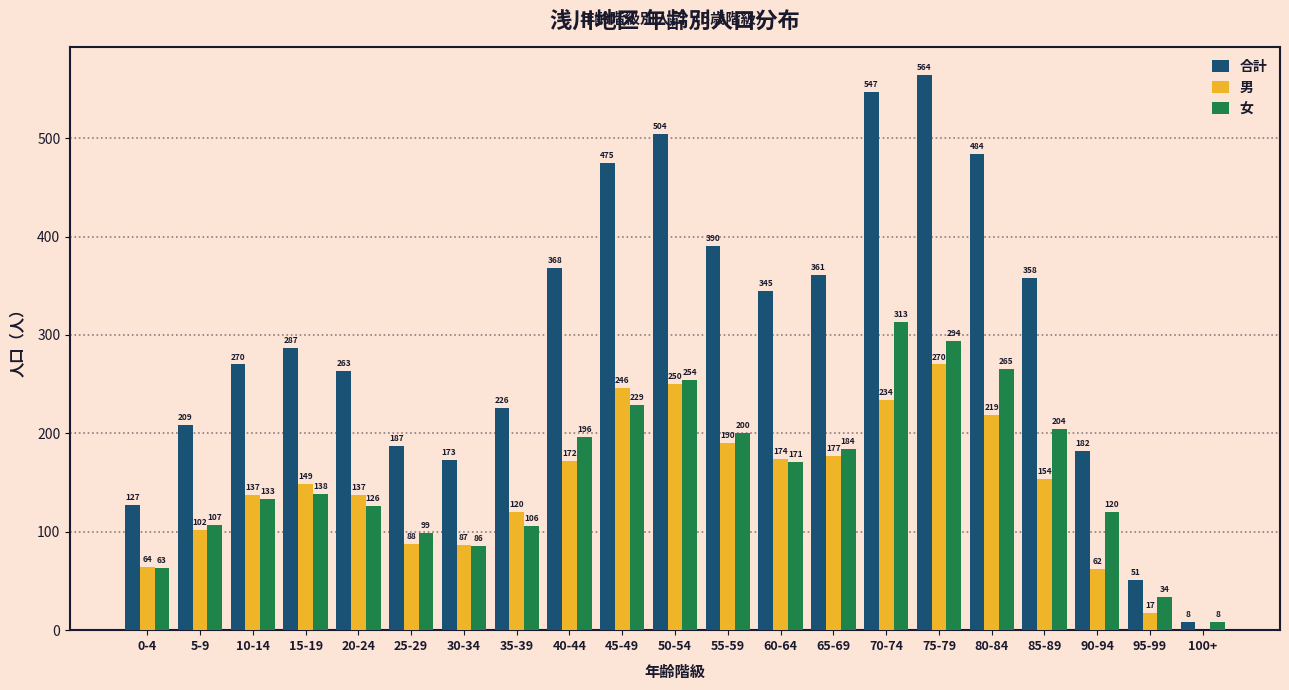

Reading left to right, what are all the values shown in this chart?

合計: 0-4=127	5-9=209	10-14=270	15-19=287	20-24=263	25-29=187	30-34=173	35-39=226	40-44=368	45-49=475	50-54=504	55-59=390	60-64=345	65-69=361	70-74=547	75-79=564	80-84=484	85-89=358	90-94=182	95-99=51	100+=8
男: 0-4=64	5-9=102	10-14=137	15-19=149	20-24=137	25-29=88	30-34=87	35-39=120	40-44=172	45-49=246	50-54=250	55-59=190	60-64=174	65-69=177	70-74=234	75-79=270	80-84=219	85-89=154	90-94=62	95-99=17	100+=0
女: 0-4=63	5-9=107	10-14=133	15-19=138	20-24=126	25-29=99	30-34=86	35-39=106	40-44=196	45-49=229	50-54=254	55-59=200	60-64=171	65-69=184	70-74=313	75-79=294	80-84=265	85-89=204	90-94=120	95-99=34	100+=8